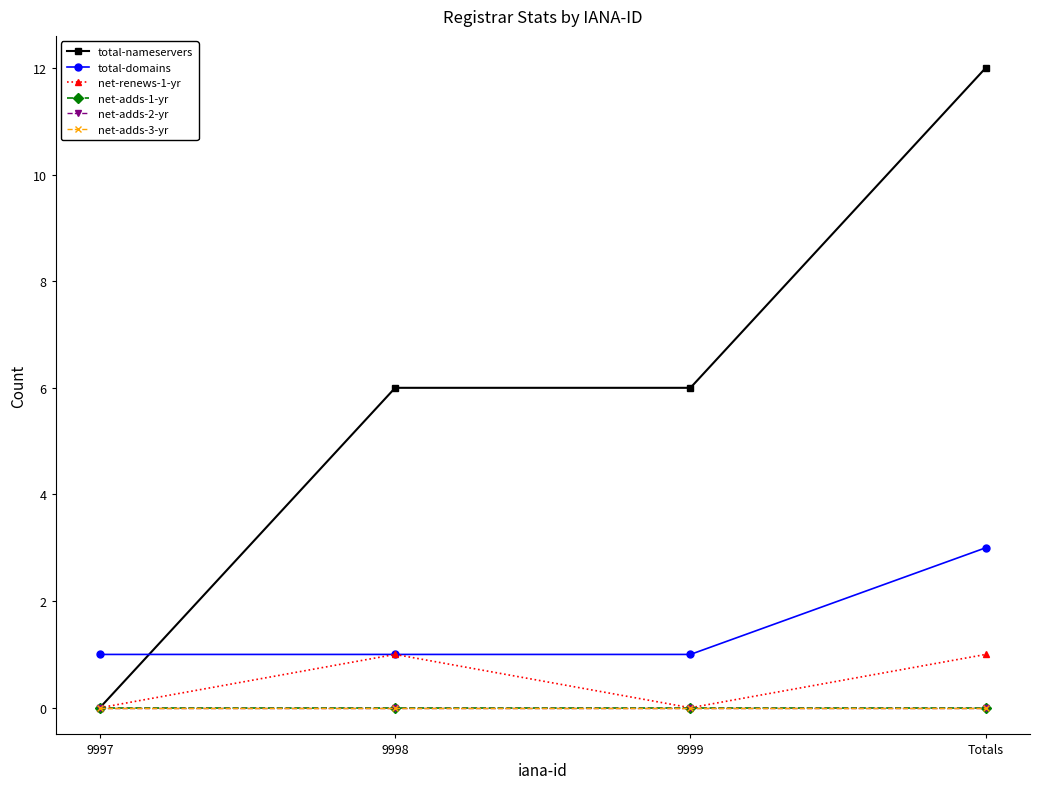

Rank the series at 9997 from lowest to highest value.

total-nameservers, net-renews-1-yr, net-adds-1-yr, net-adds-2-yr, net-adds-3-yr, total-domains